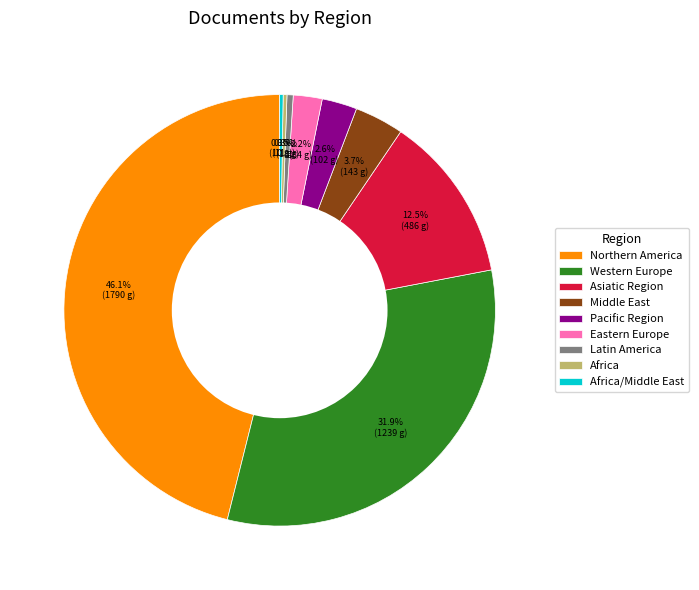

Is there any slice that represents more than half of the pie?

No